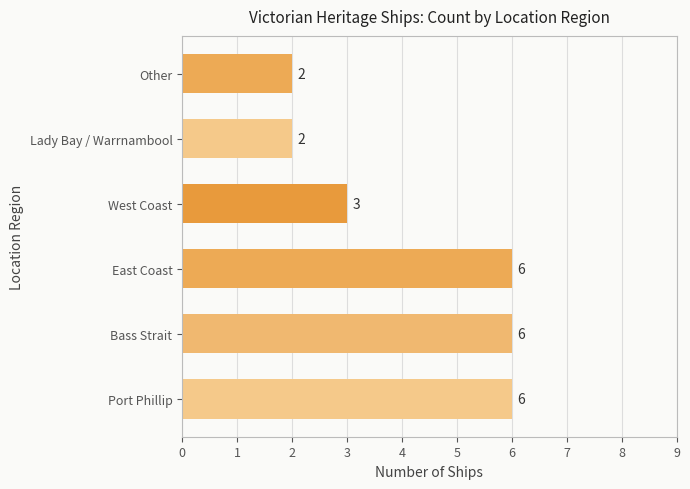

Where is the data nearest to the value 4?

West Coast